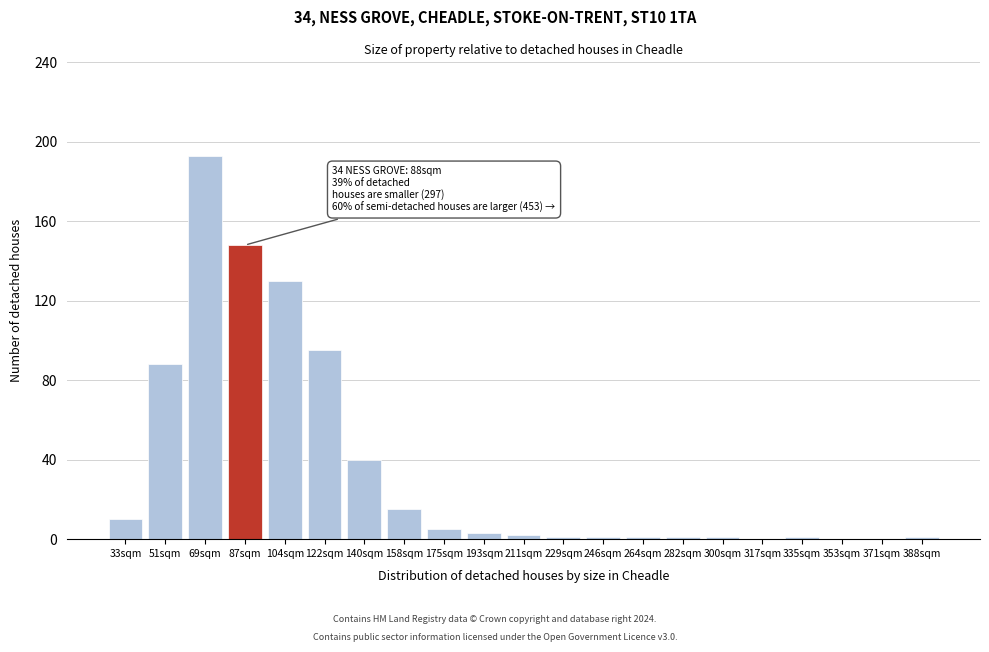

Reading right to left, transcribe all the data shown in this chart.

388sqm=1	371sqm=0	353sqm=0	335sqm=1	317sqm=0	300sqm=1	282sqm=1	264sqm=1	246sqm=1	229sqm=1	211sqm=2	193sqm=3	175sqm=5	158sqm=15	140sqm=40	122sqm=95	104sqm=130	87sqm=148	69sqm=193	51sqm=88	33sqm=10